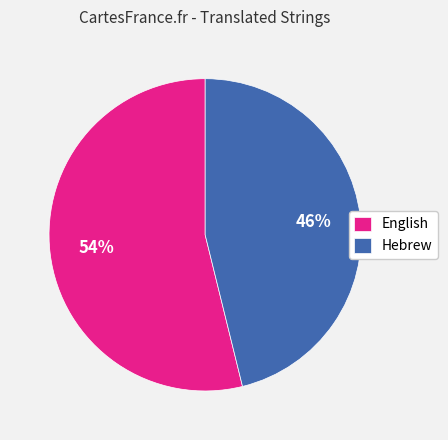

What percentage is the Hebrew slice, to the nearest percent?

46%